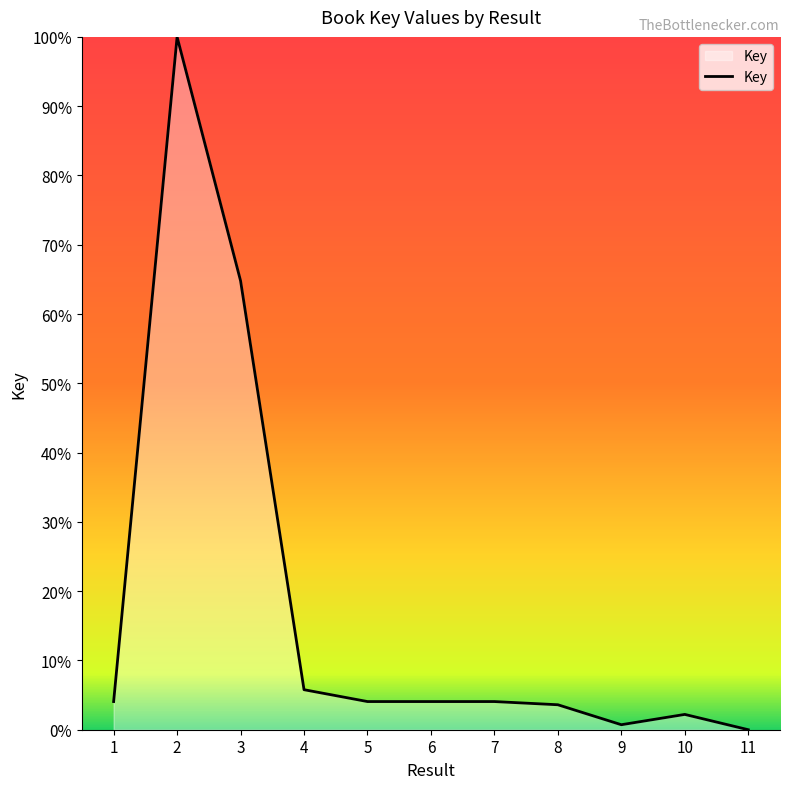

Approximately how many times larger is the value at 2 compared to 3?

1.5